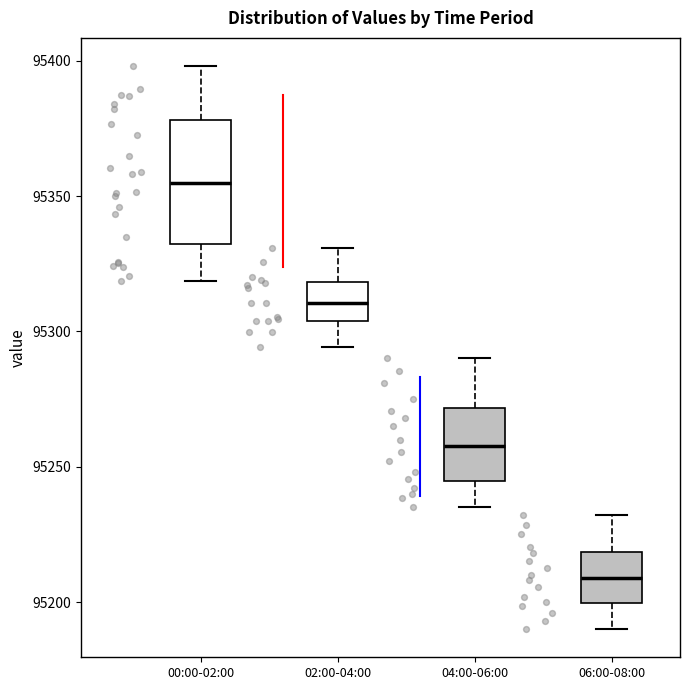

Which box's median line is the highest?

00:00-02:00